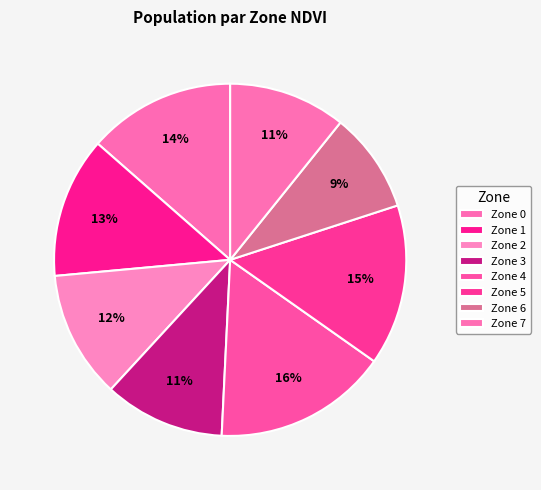

How many segments does this pie chart have?

8